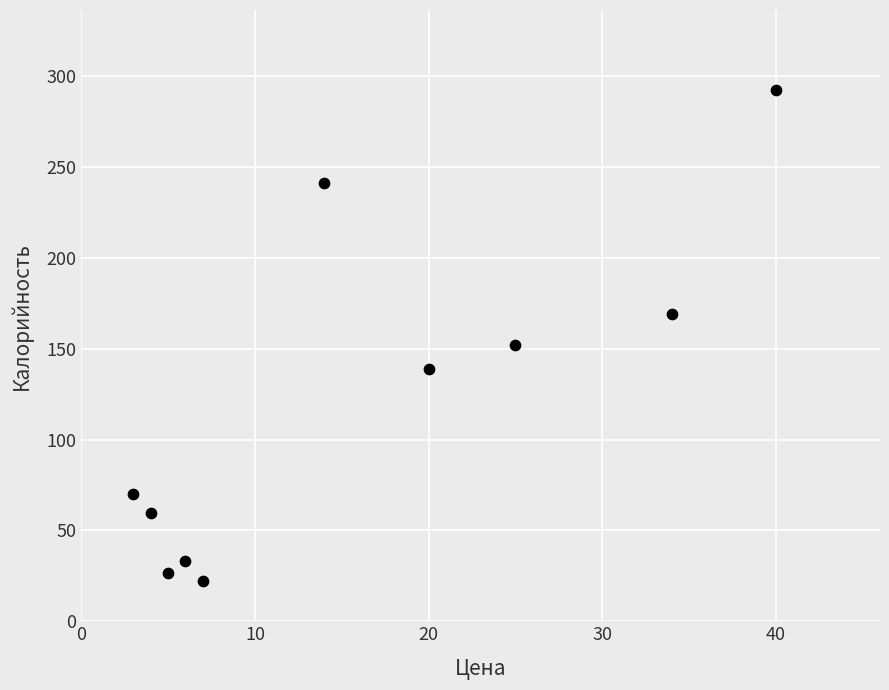

What is the range of X values (max minus min)?

37.0